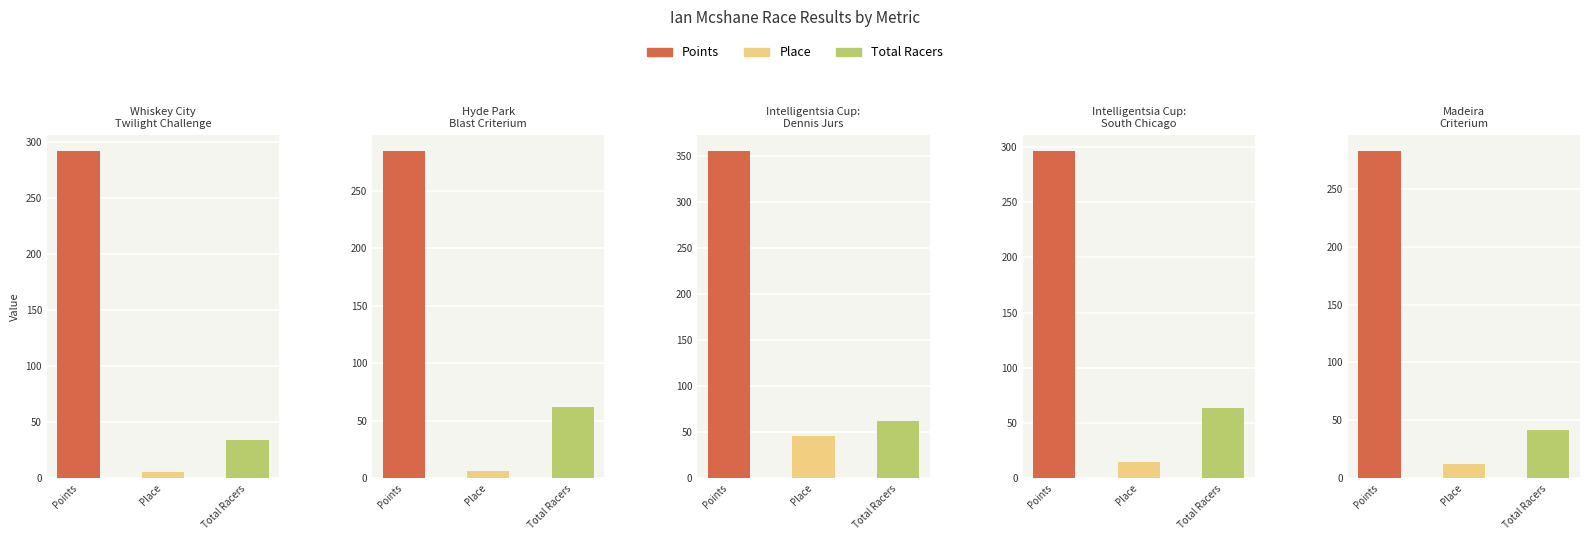

How many data points does each series have?

5